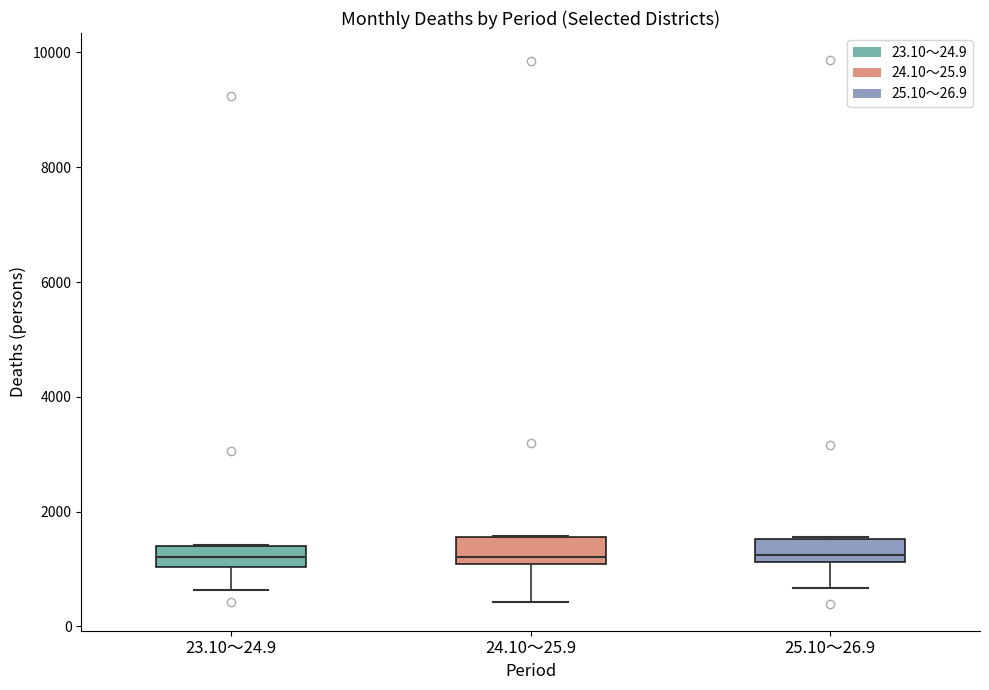

Reading left to right, transcribe this box plot: for each box, give where its median line is, the range the box spans, and where its two whiskers end, as read against the y-axis. The values are not printed on the chart, so give them approximately, as read against the axis.

23.10～24.9: median 1200, box 1000 to 1400, whiskers 600 to 1400
24.10～25.9: median 1200, box 1000 to 1600, whiskers 400 to 1600
25.10～26.9: median 1200 (just above the box's lower edge), box 1200 to 1600, whiskers 600 to 1600